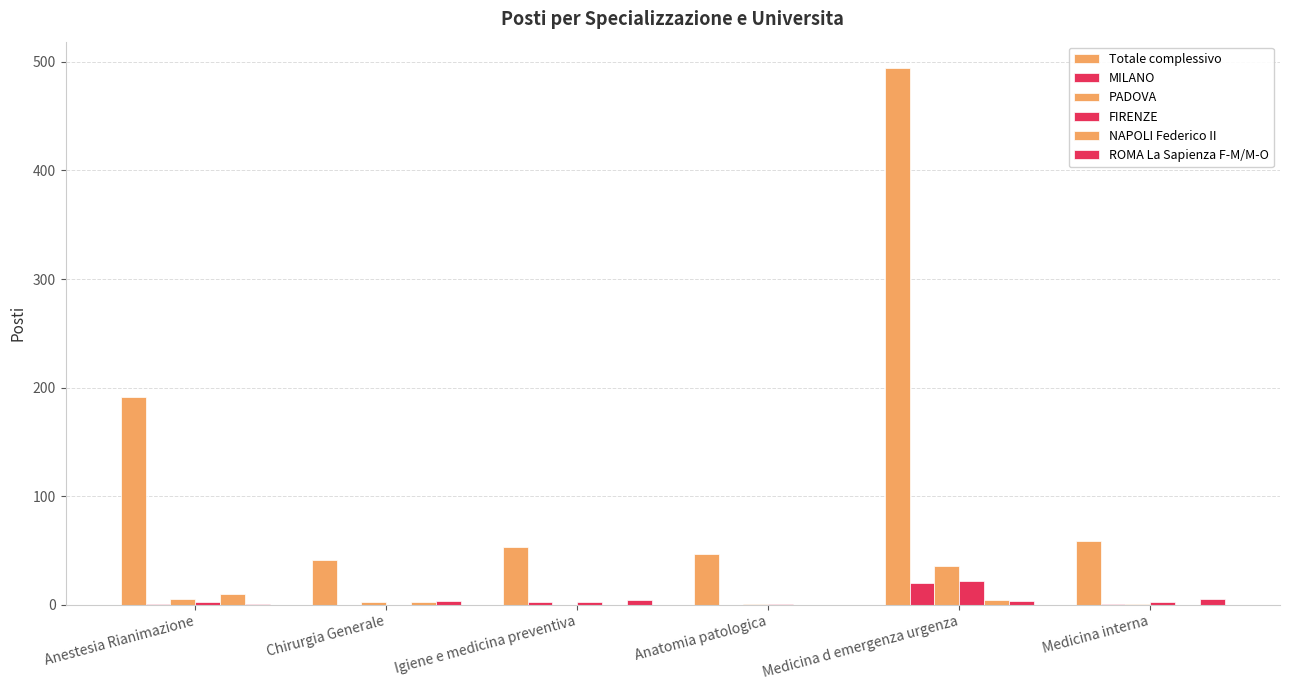

How many groups of bars are there?

6